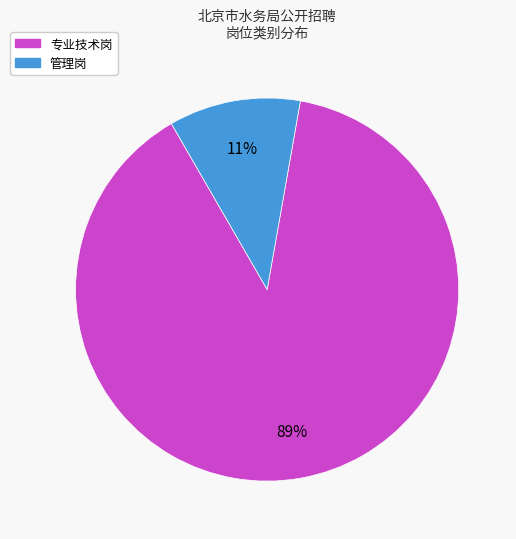

Between 管理岗 and 专业技术岗, which is larger?

专业技术岗